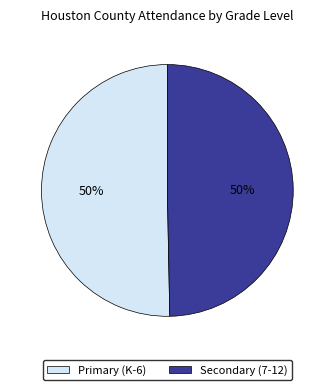

What is the ratio of the value at Primary (K-6) to the value at Secondary (7-12)?

1.0